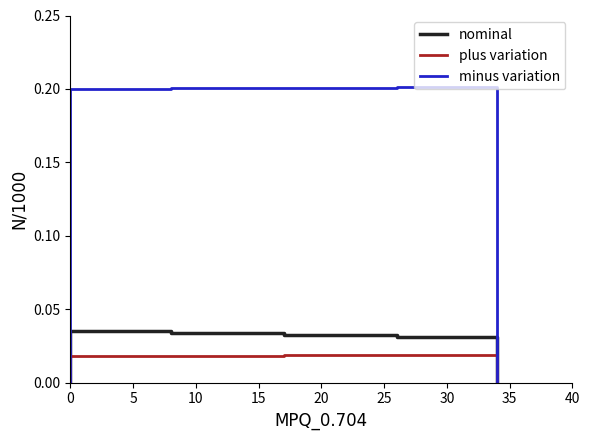

Reading left to right, list all the values displayed in this chart.

nominal: 0.0	0.0	0.0	0.0	0.0	0.0	0.0	0.0	0.0	0.0
plus variation: 0.0	0.0	0.0	0.0	0.0	0.0	0.0	0.0	0.0	0.0
minus variation: 0.0	0.2	0.2	0.2	0.2	0.2	0.2	0.2	0.2	0.0